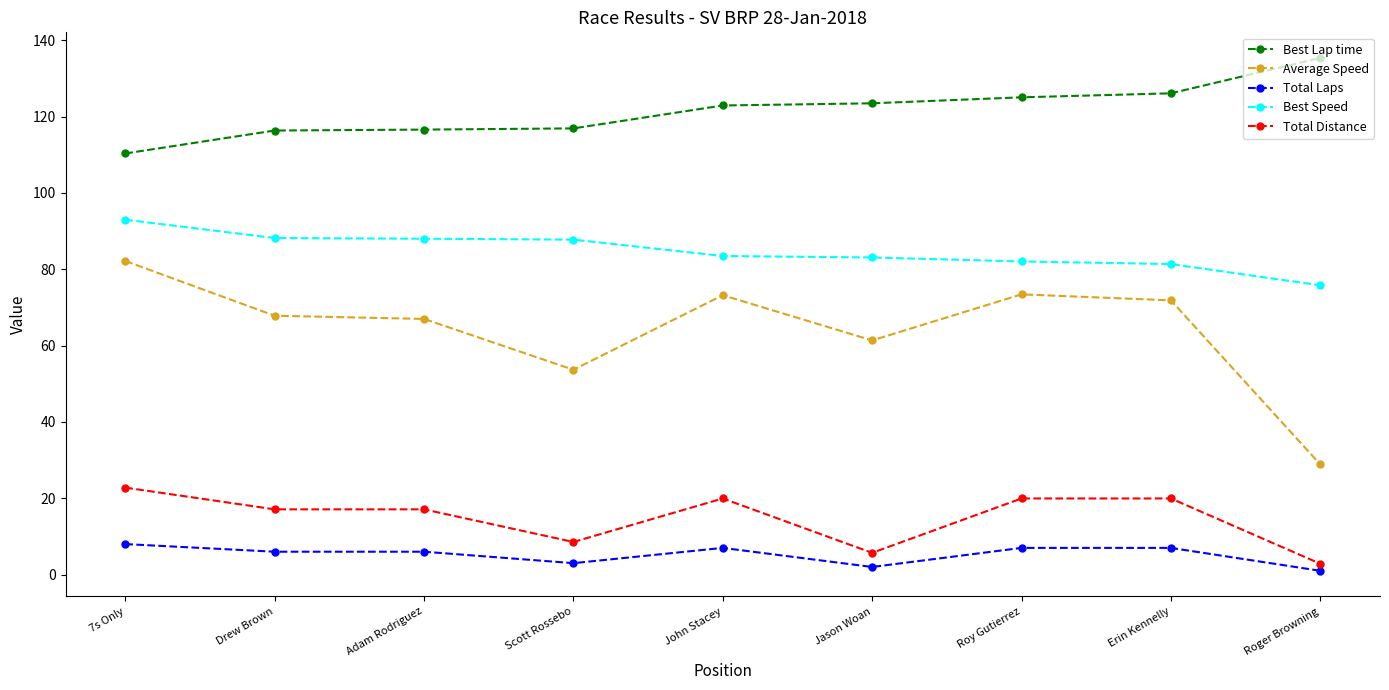

Count the number of data series in this chart.

5